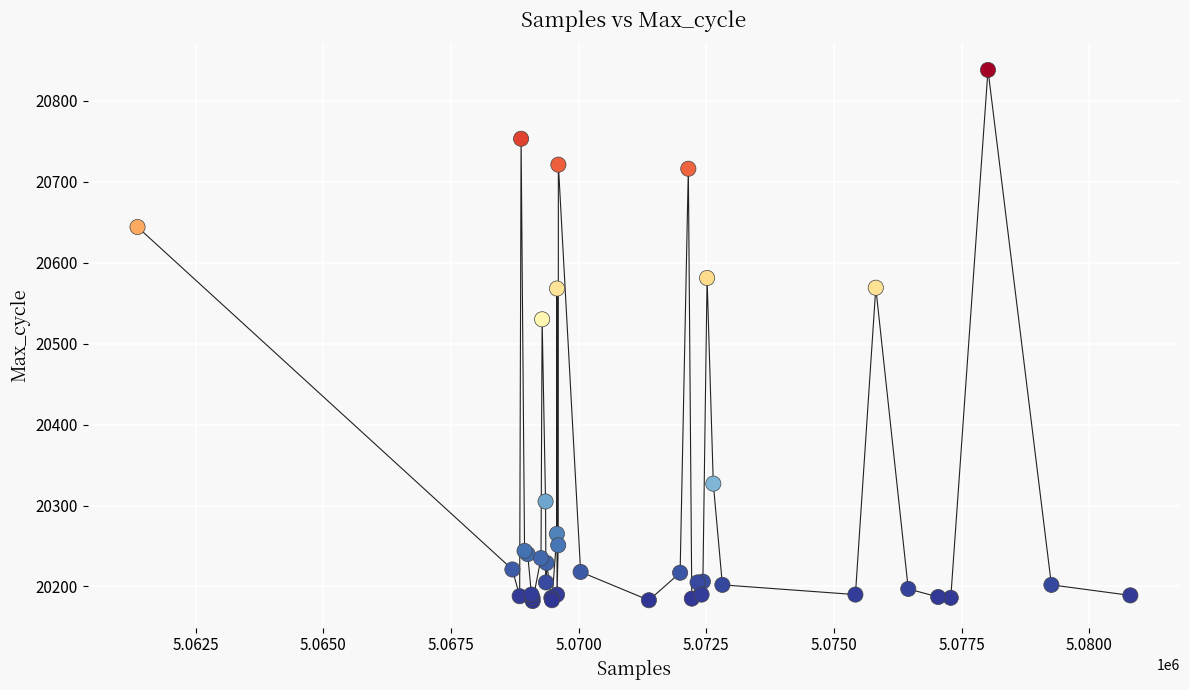

What Y value in the scatter plot is closest to 20510?

20530